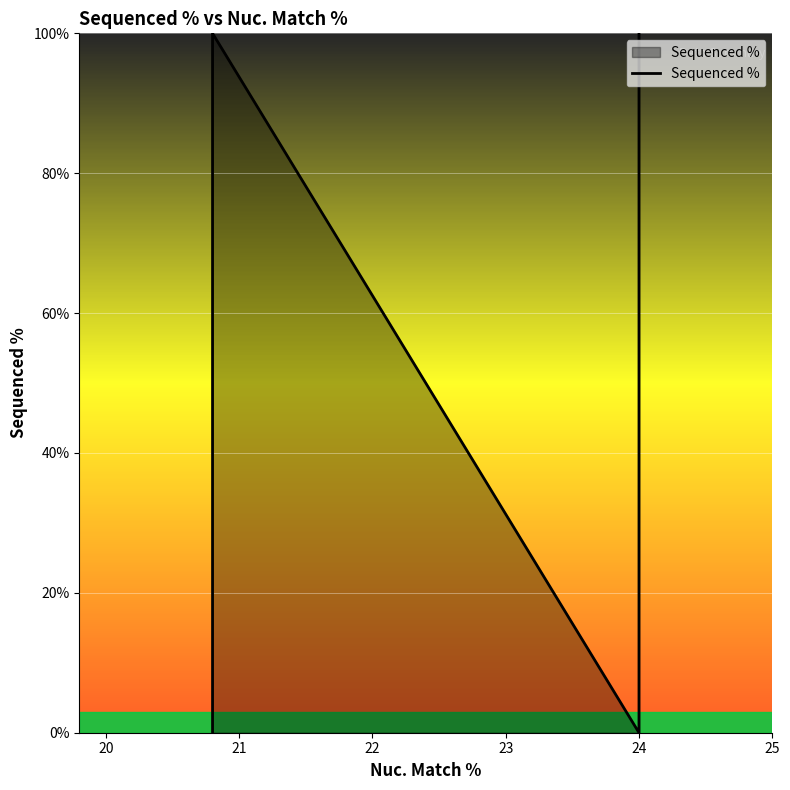

Which category has the highest value across all series?

21